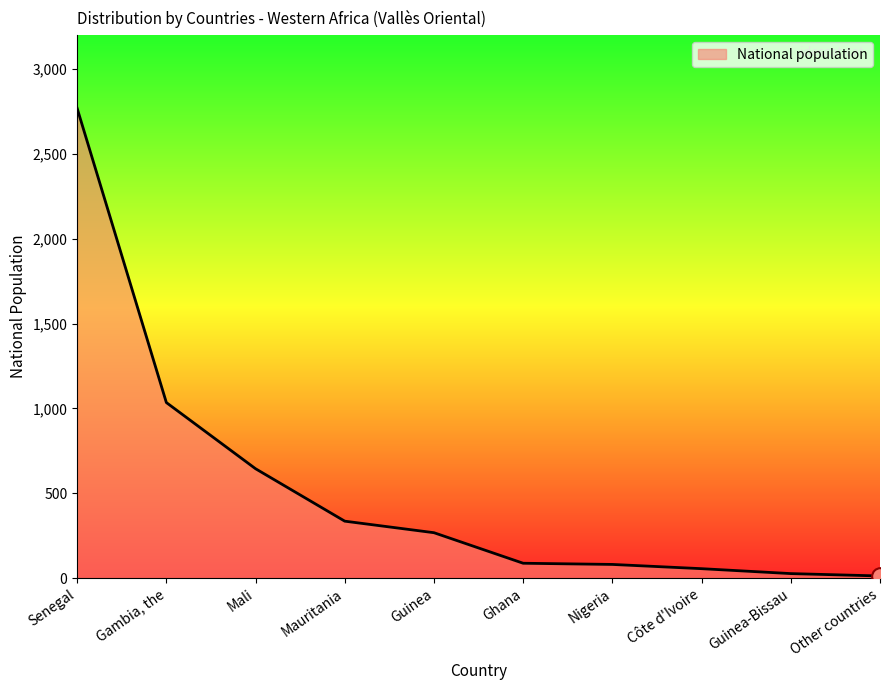

The chart shows a value of 336 at Mauritania. True or false?

True